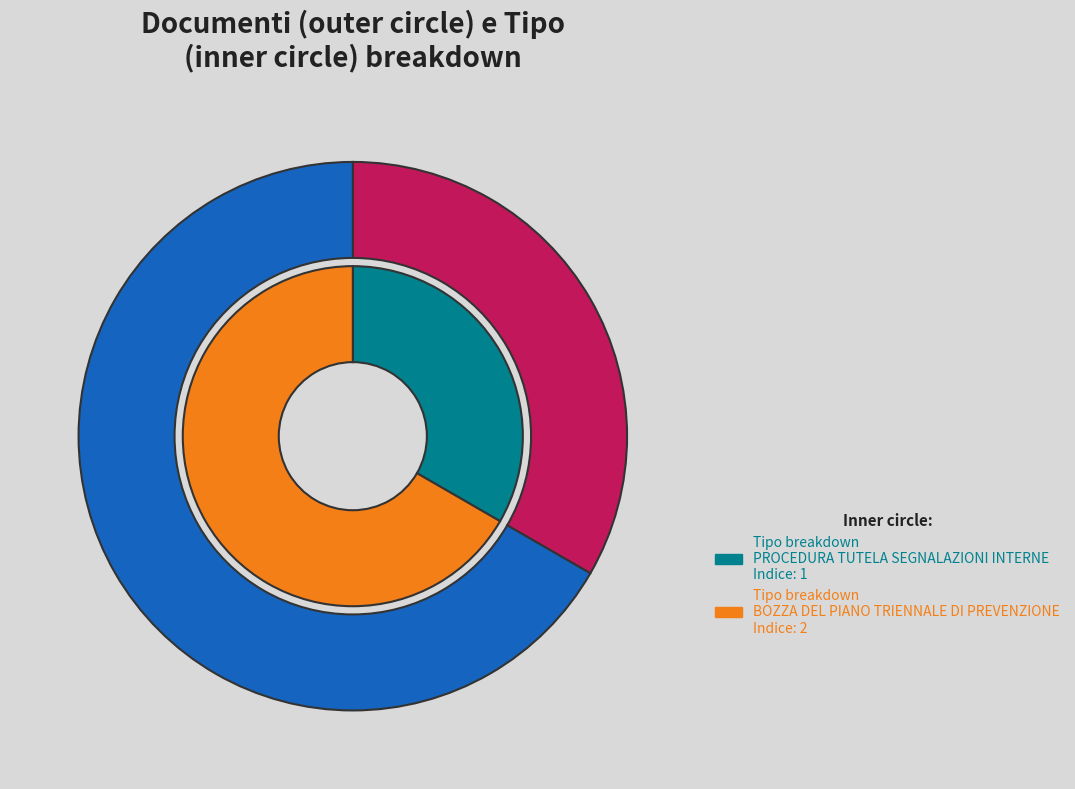

To the nearest percent, what is the combined percentage of BOZZA DEL PIANO TRIENNALE DI PREVENZIONE and PROCEDURA TUTELA SEGNALAZIONI INTERNE?

100%